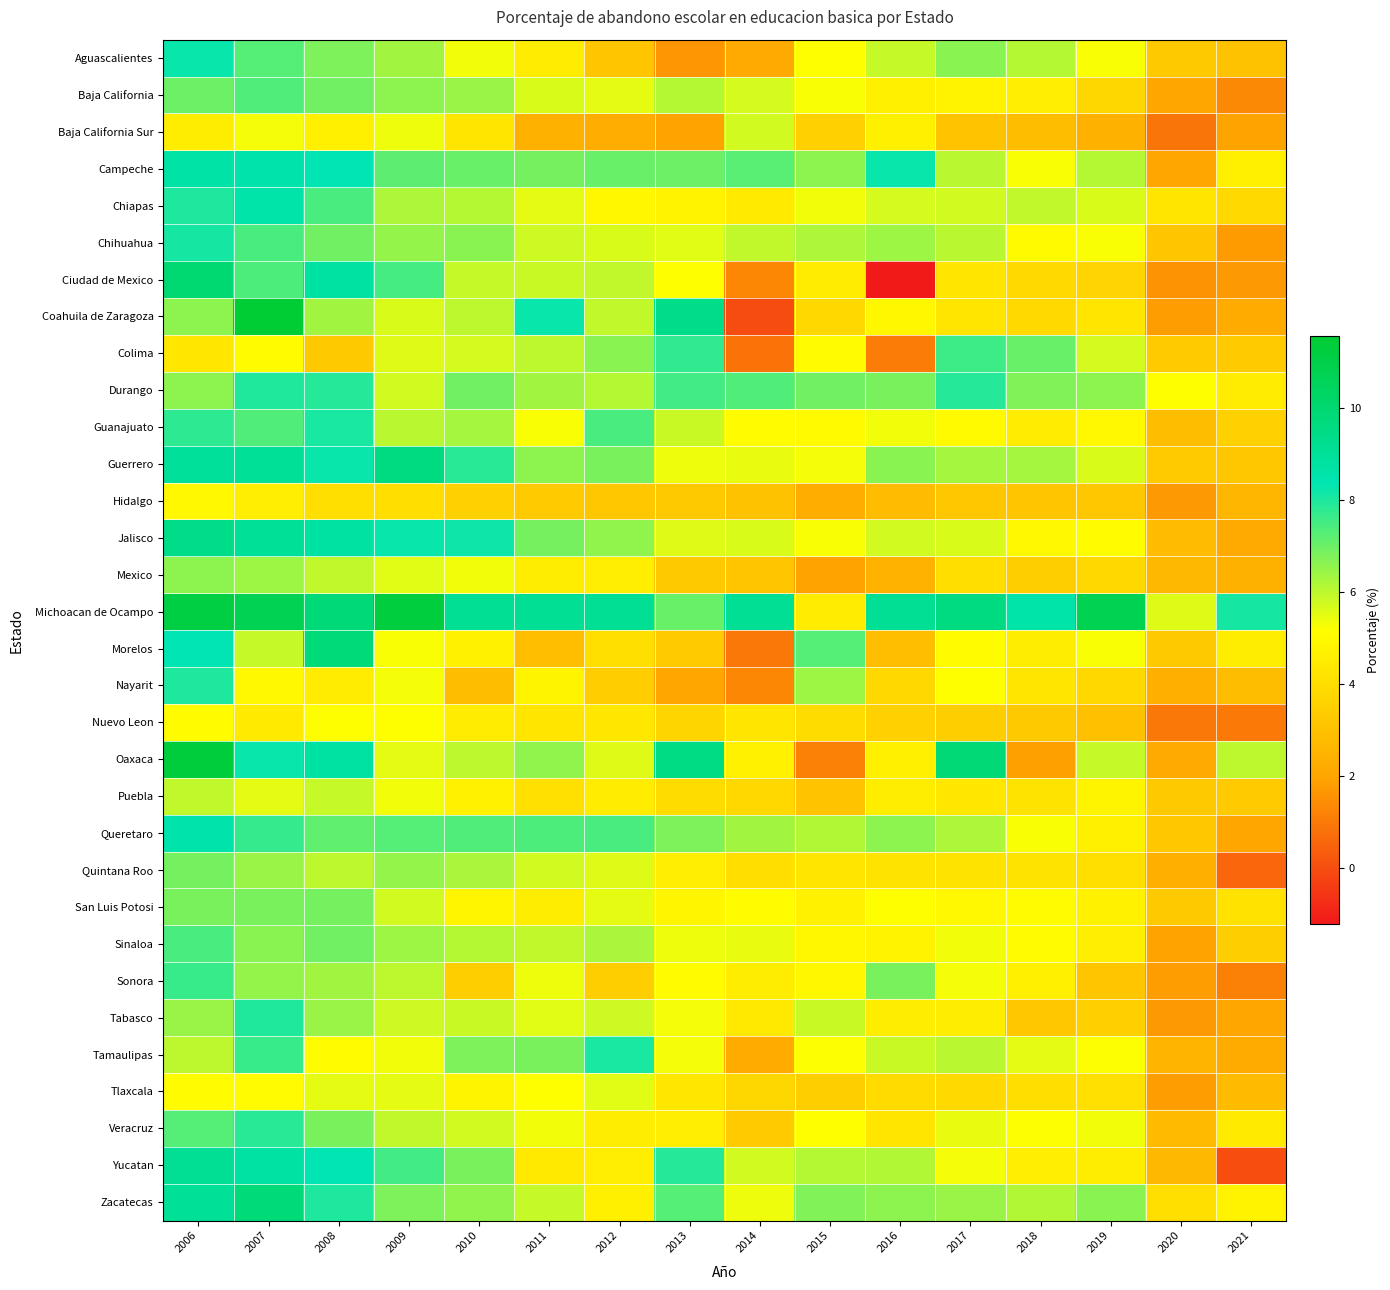

Which category has the highest value across all series?

2007